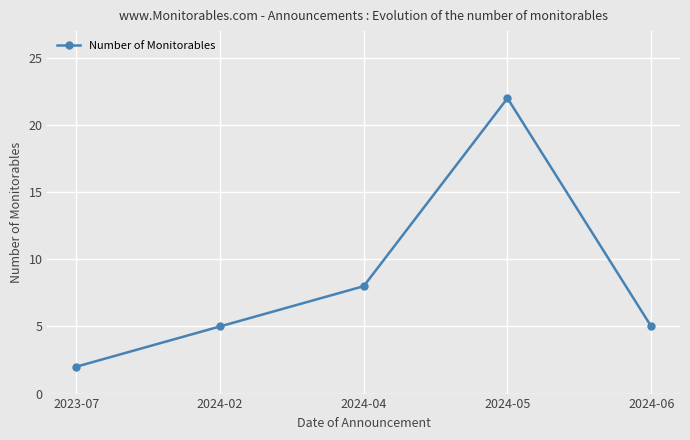

What is the difference between the values at 2023-07 and 2024-04?

6